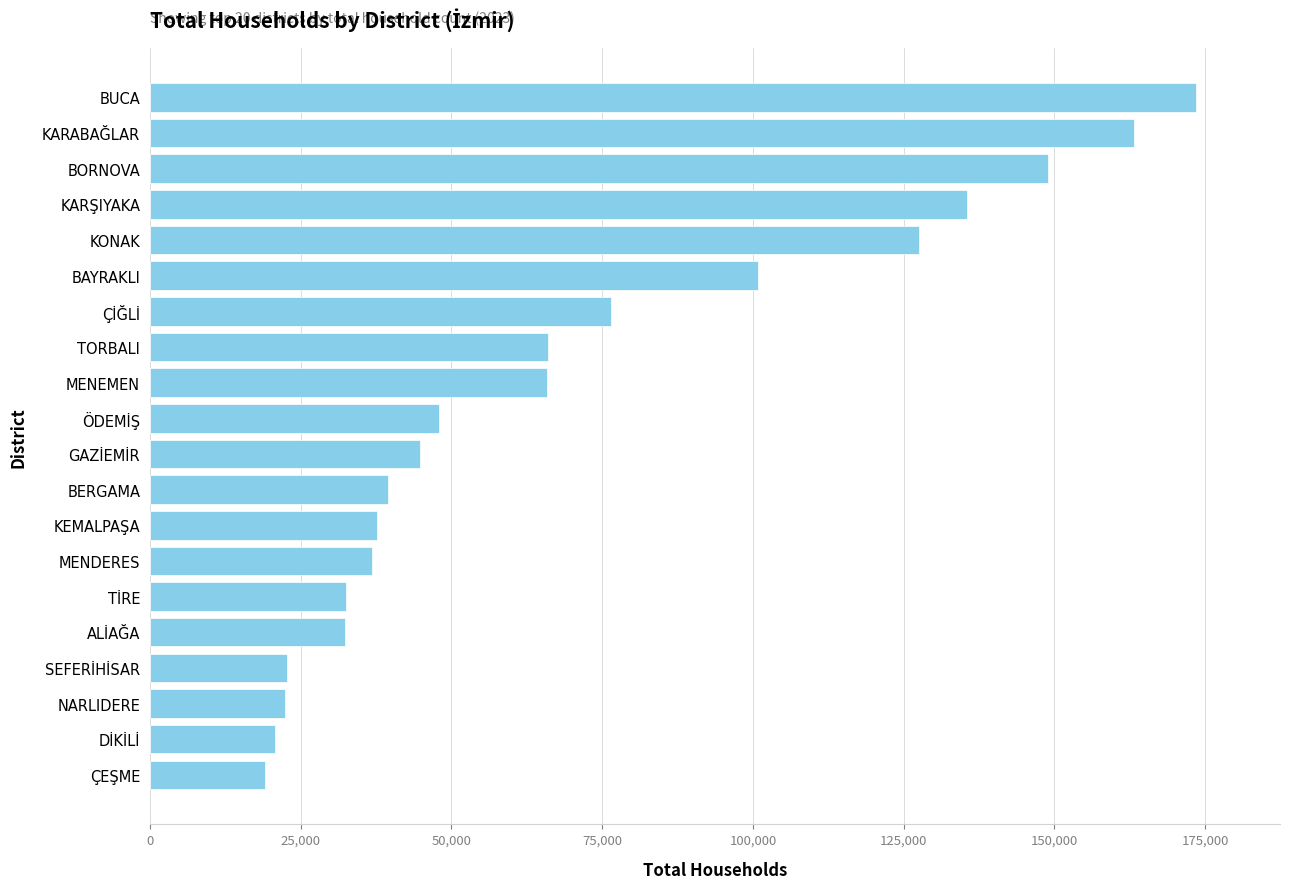

What is the difference between the maximum and minimum values?

154405